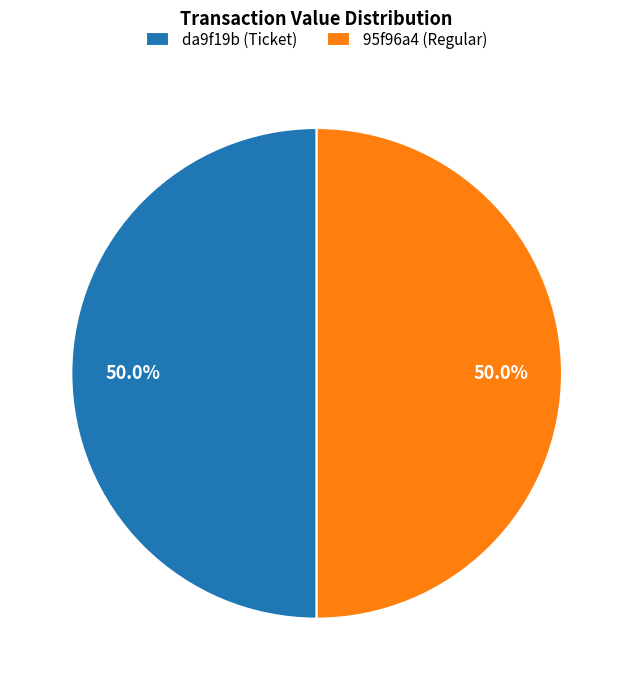

How many slices are in this pie chart?

2